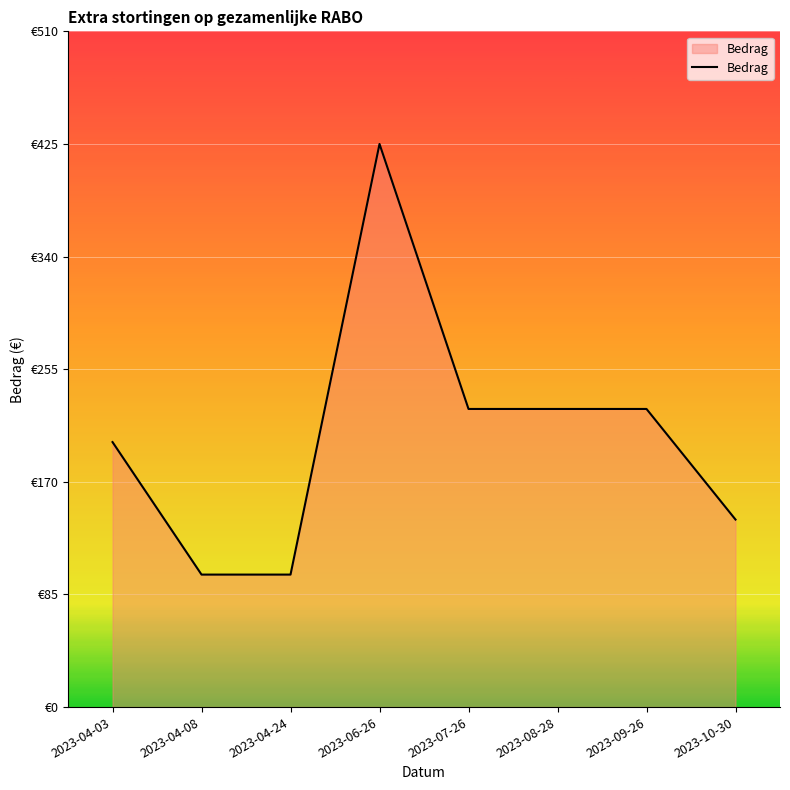

True or false: the data shows 80.5 at 2023-10-30.

False